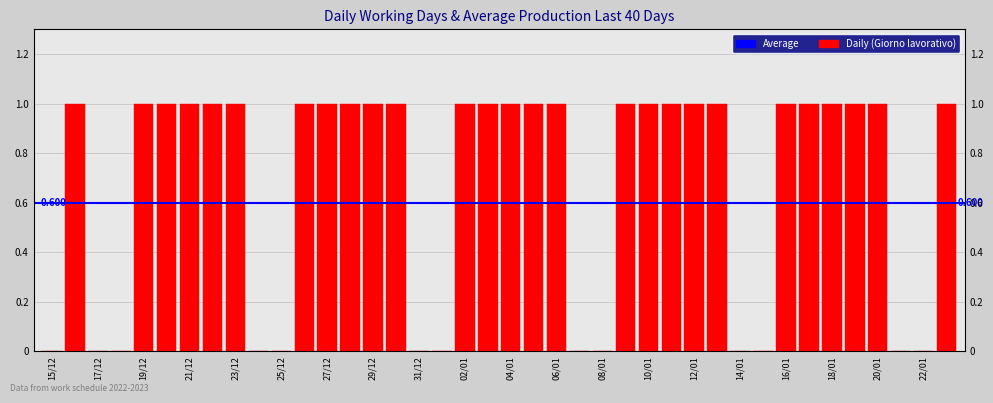

How many data points does each series have?

40